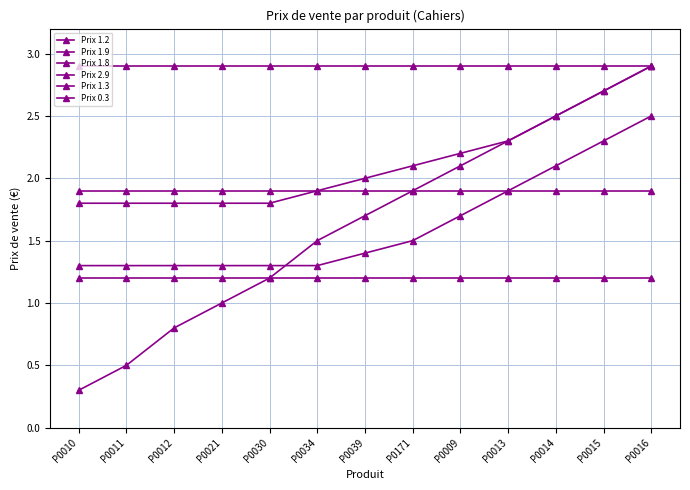

At which category is the sum across all series the highest?

P0016